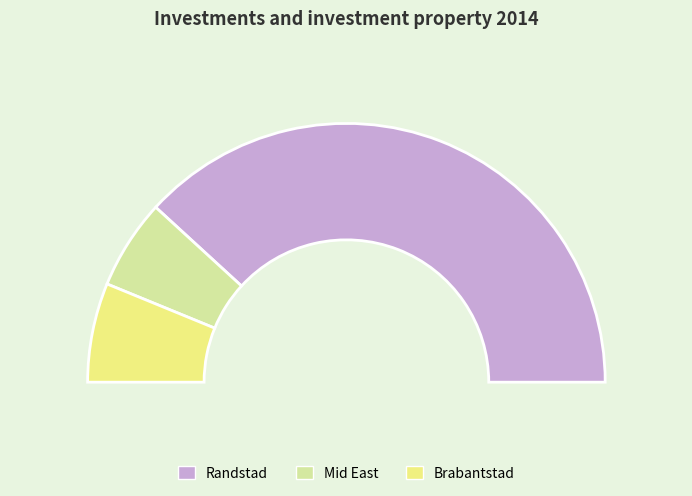

Is Mid East the majority of the pie?

No